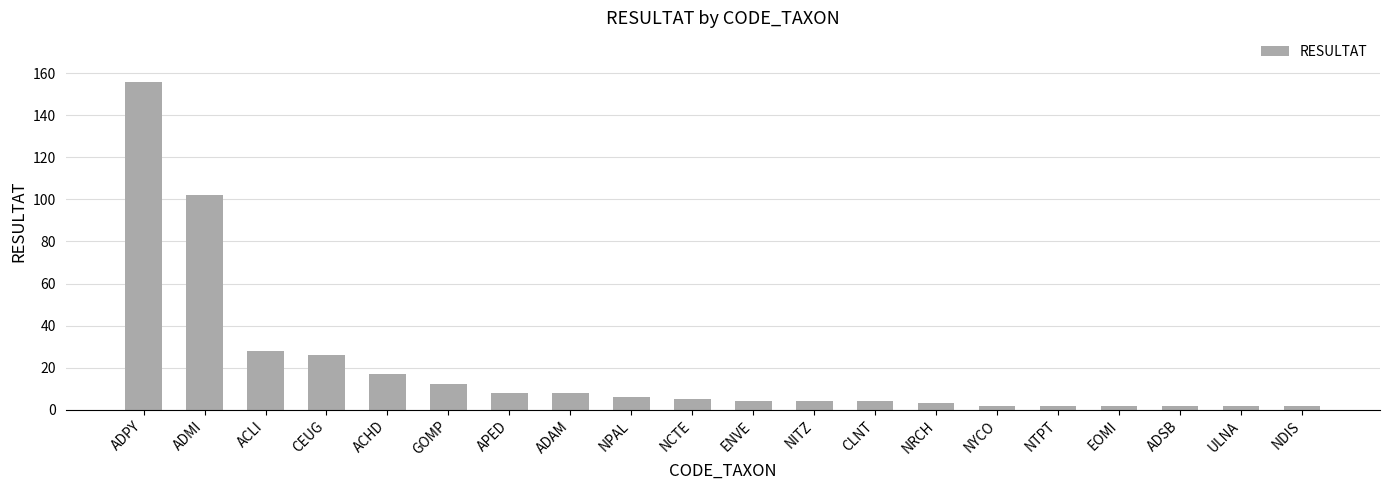

What is the ratio of the value at NRCH to the value at ADAM?

0.4